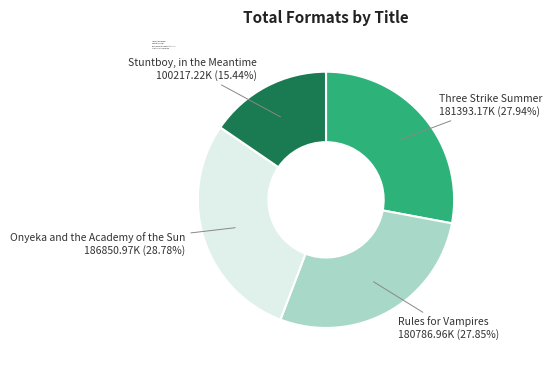

Does Rules for Vampires represent more than half of the total?

No